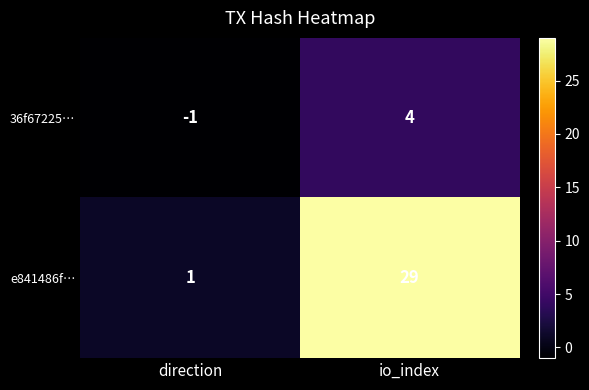

Rank the series by their maximum value, from highest to lowest.

e841486f…, 36f67225…